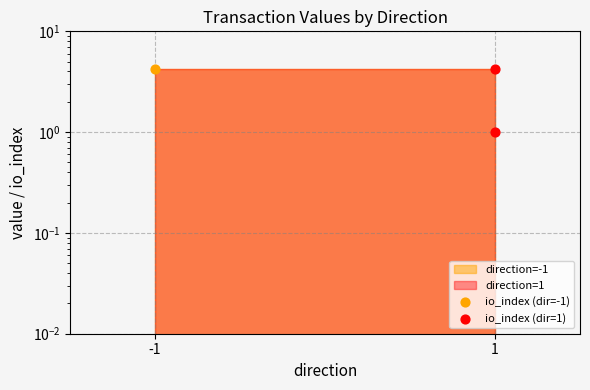

Which series has the largest total across all categories?

io_index (dir=1)